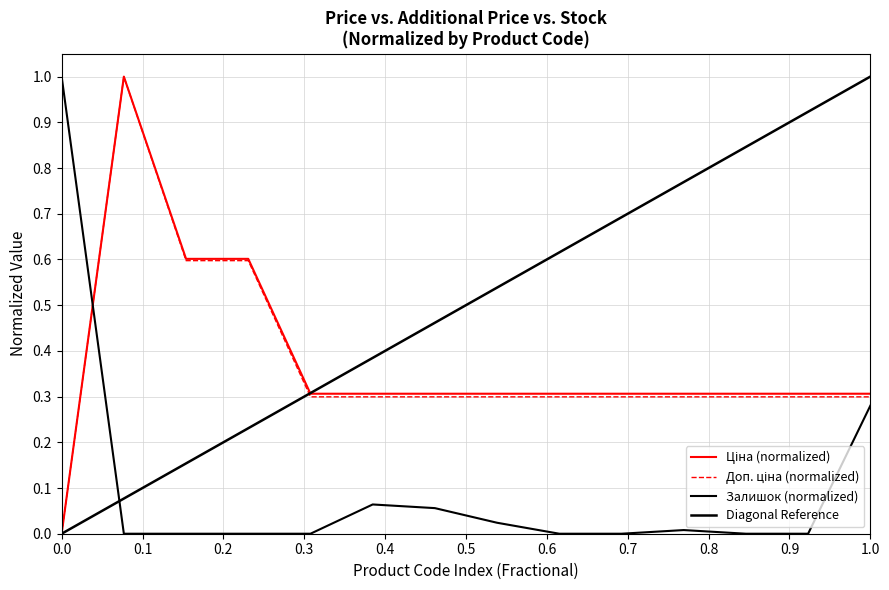

At how many categories does at least one series exceed 0?

14